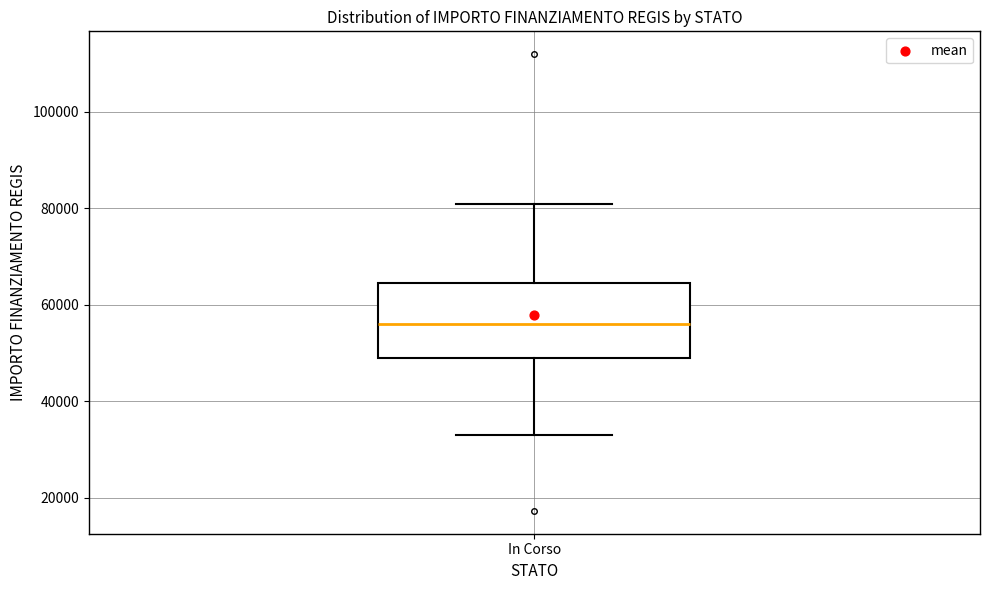

Where does the median line of the box for In Corso sit on the y-axis? The values are not printed on the chart, so give them approximately, as read against the axis.

56000